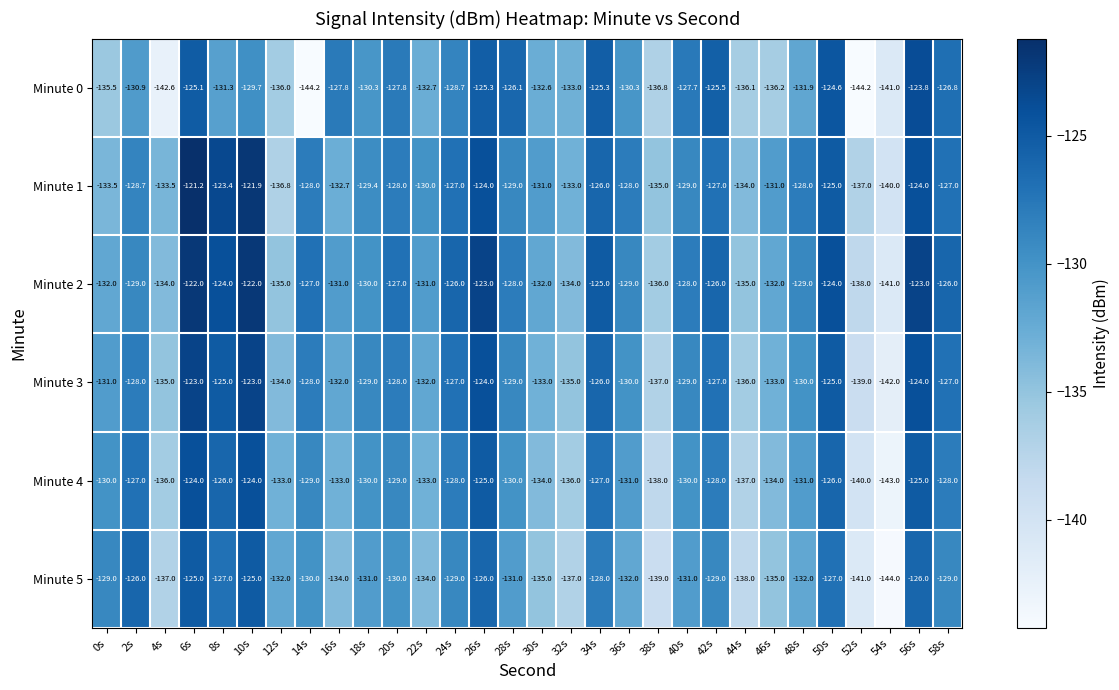

Is the value of Minute 5 at 2s greater than the value of Minute 2 at 20s?

Yes